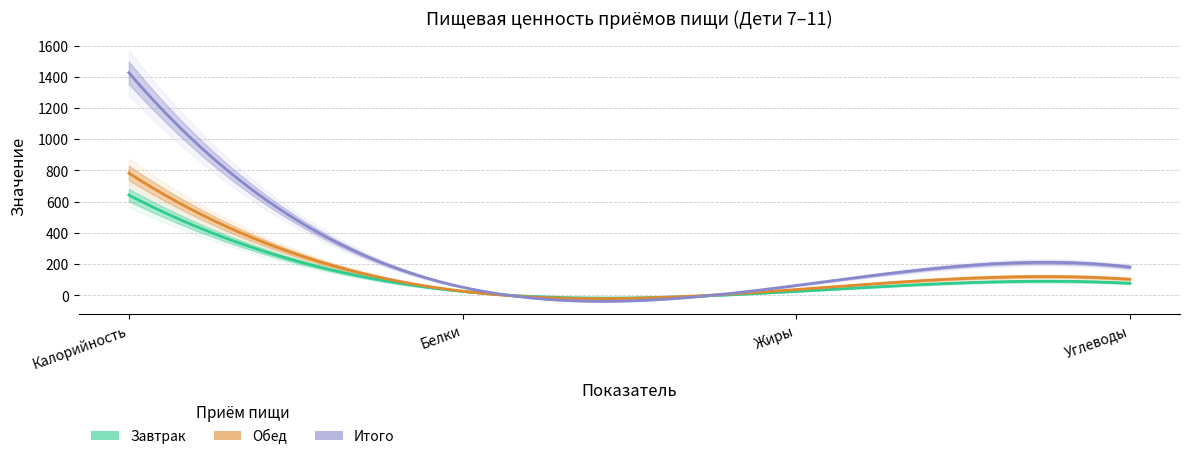

At which label does Завтрак first exceed 77?

Калорийность